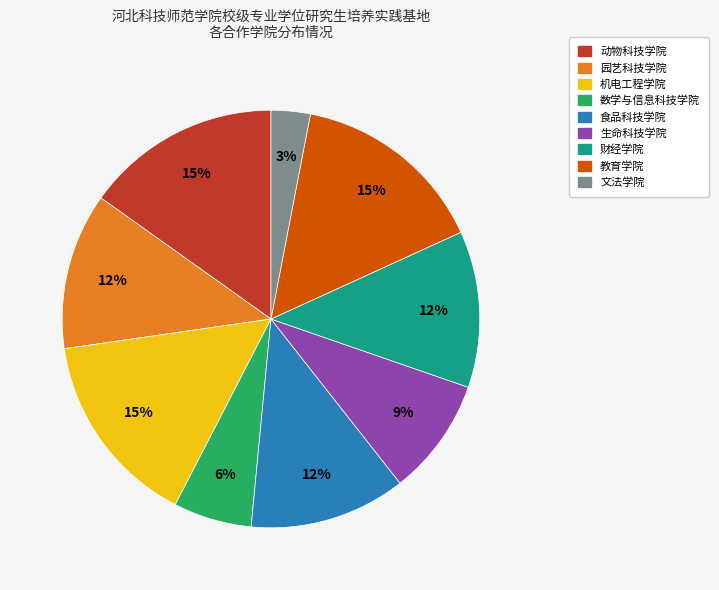

Is the sum of 文法学院 and 数学与信息科技学院 greater than half?

No